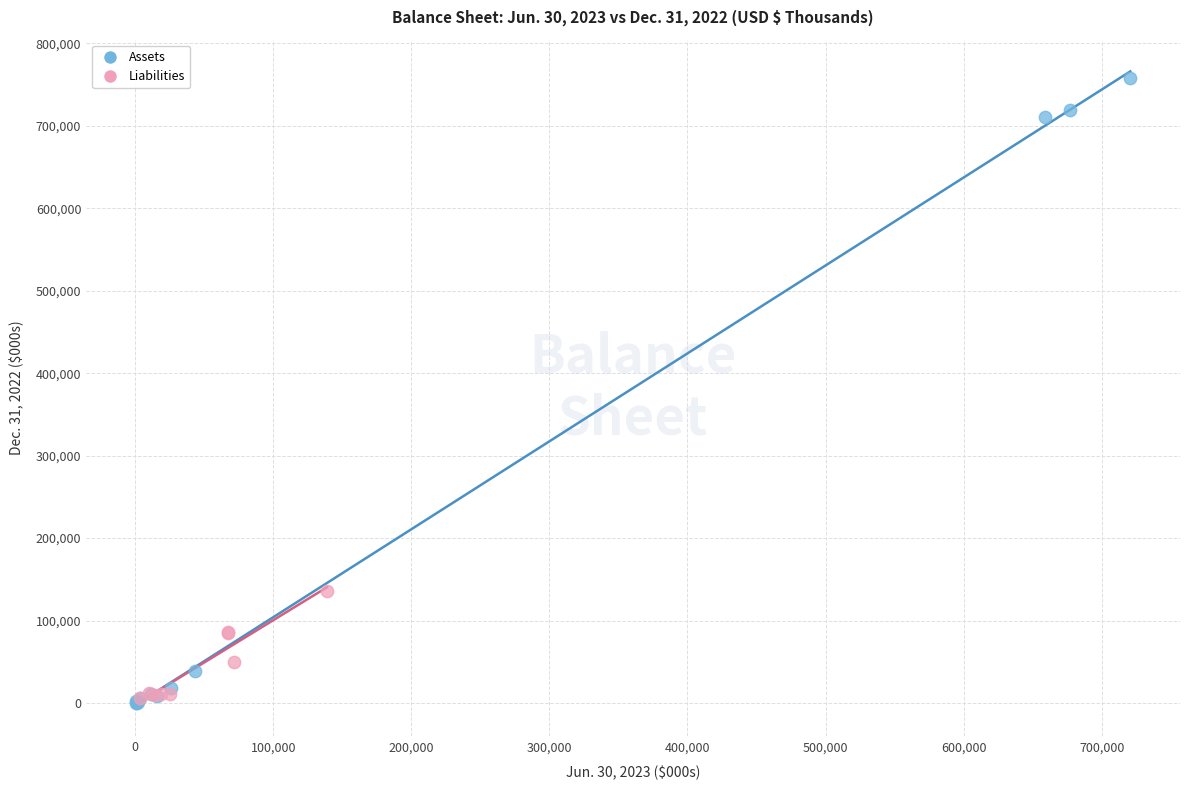

Which series has the largest Y range (max minus min)?

Assets